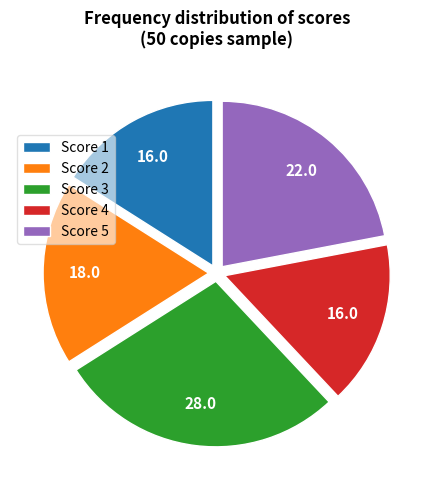

Does Score 4 account for over 50% of the chart?

No